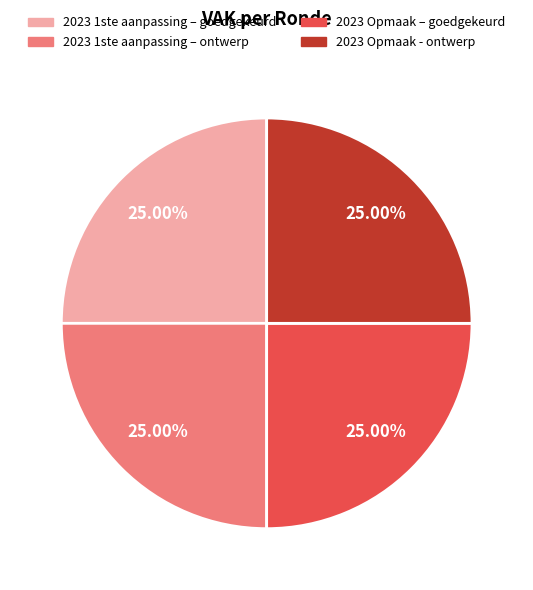

Count the number of slices in the pie.

4